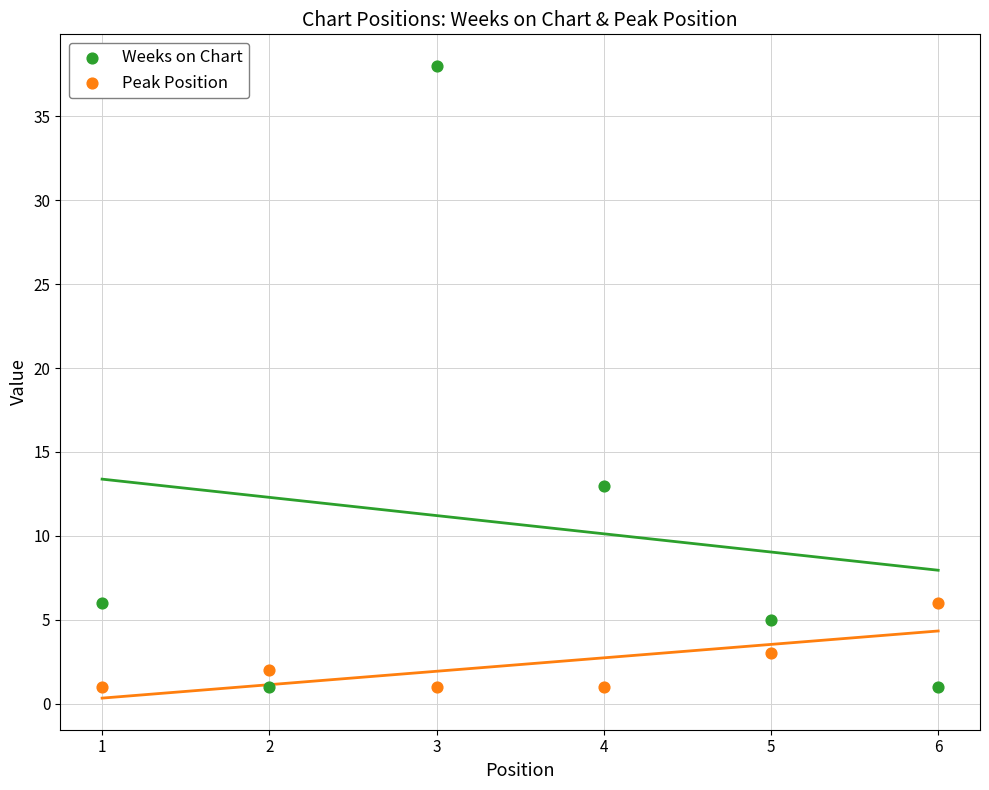

Which series has the largest total across all categories?

Weeks on Chart